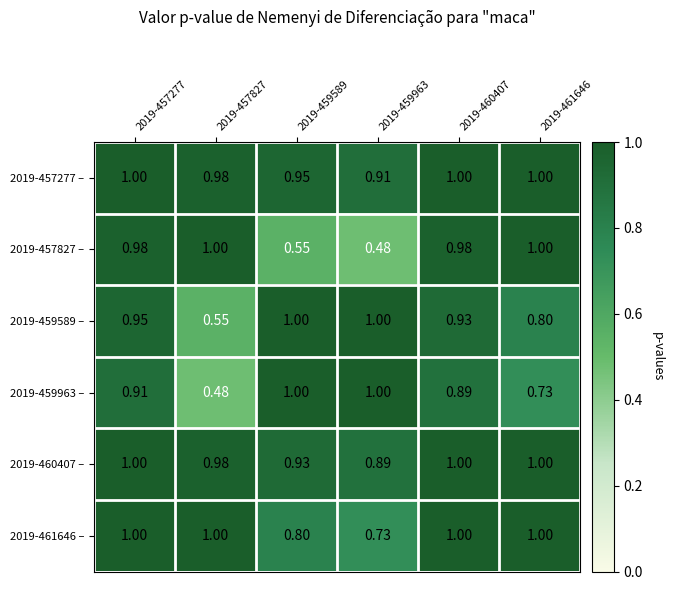

Is the value of 2019-457827 – at 2019-457277 greater than the value of 2019-459589 – at 2019-460407?

Yes